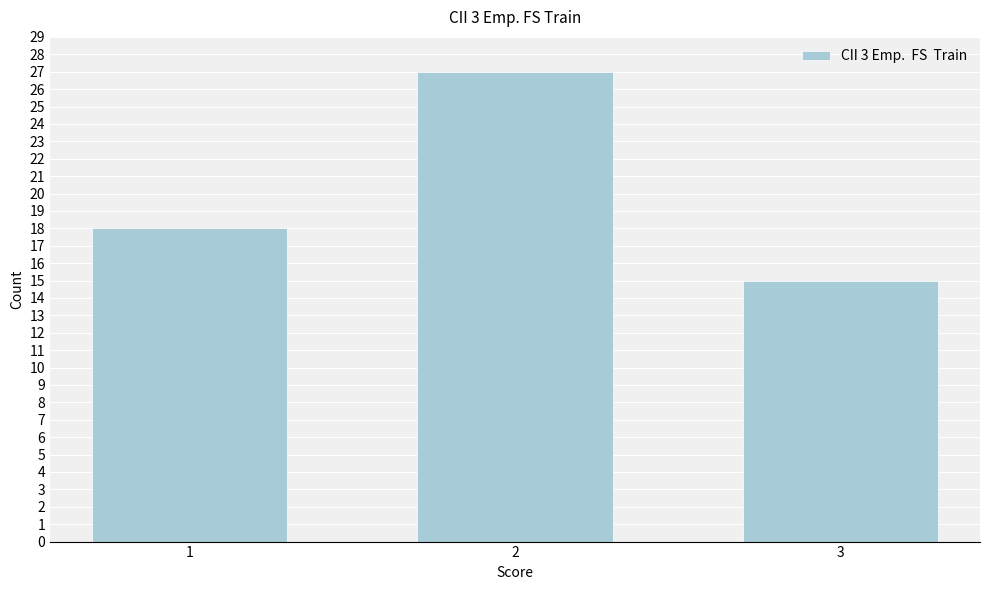

Reading left to right, transcribe all the data shown in this chart.

1=18	2=27	3=15